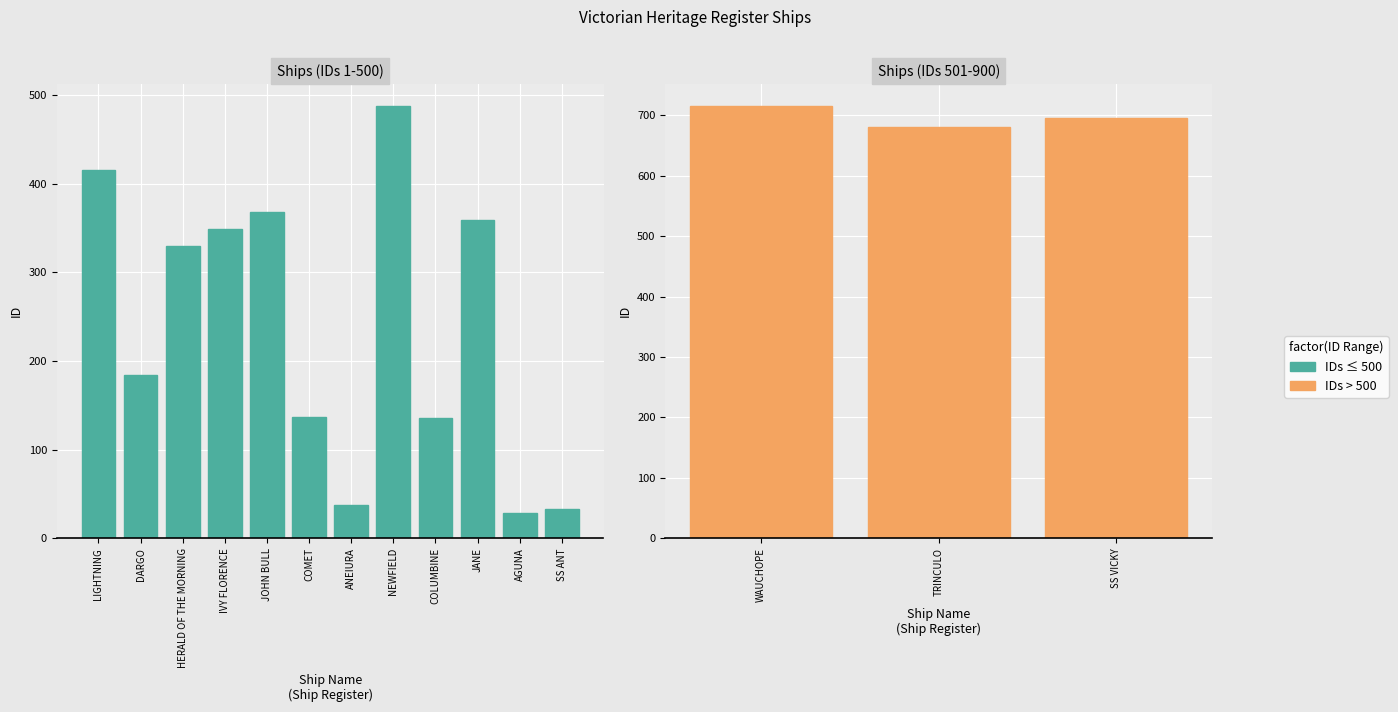

The chart shows a value of 137 at COMET. True or false?

True